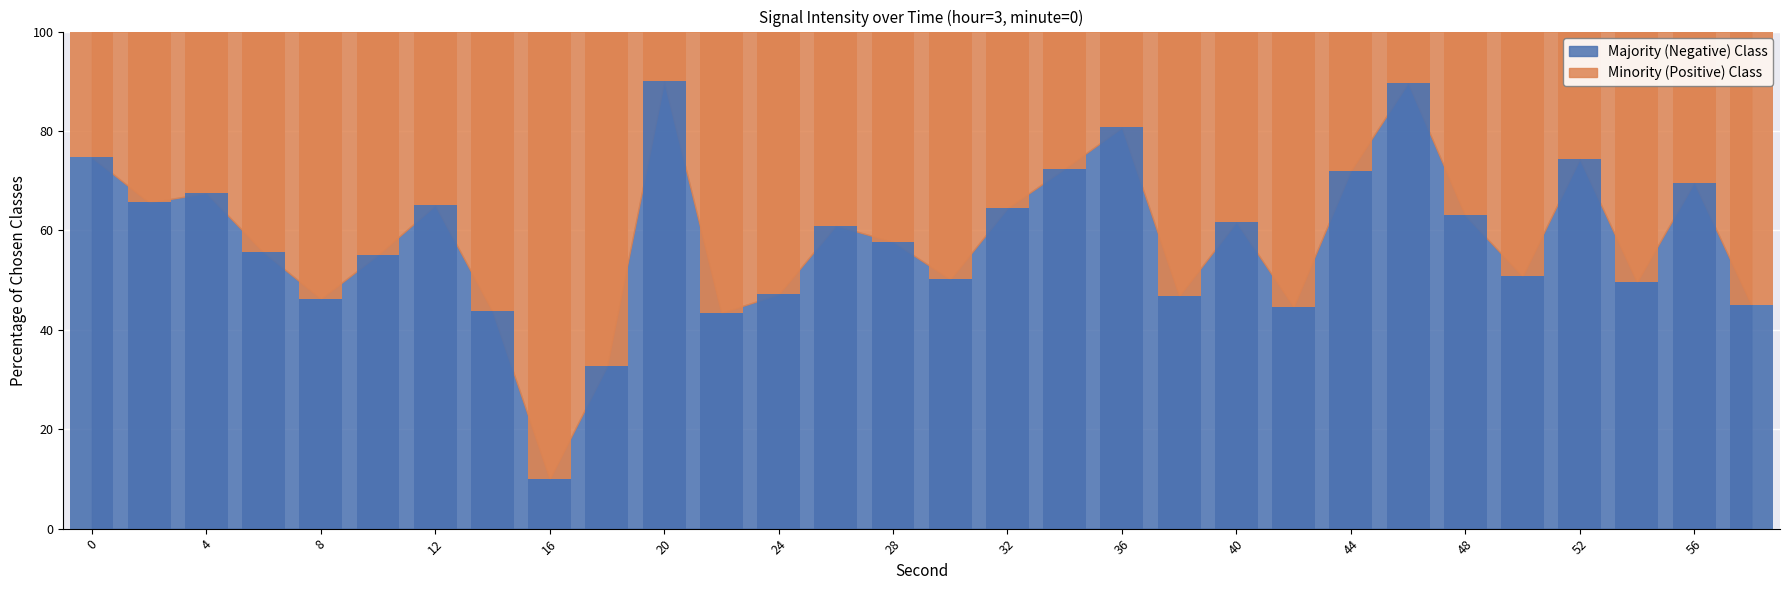

Read the intensity(dBm) value at 4.

67.5